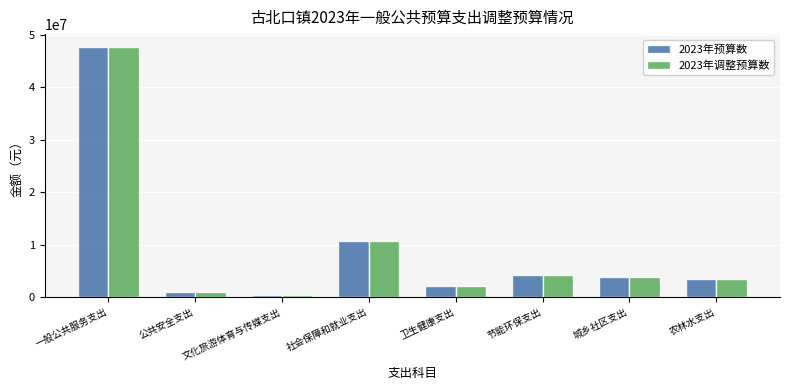

Is it true that 2023年调整预算数 equals 2217894.0 at 卫生健康支出?

True